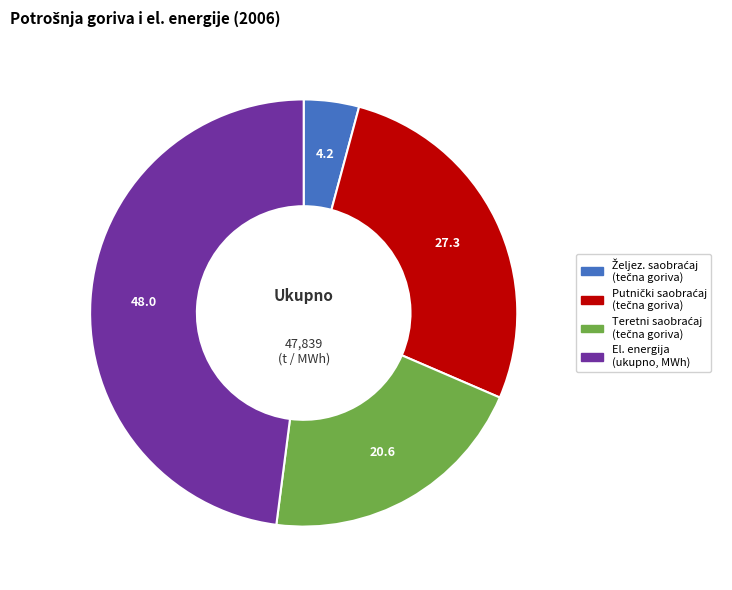

Does any single category account for the majority?

No